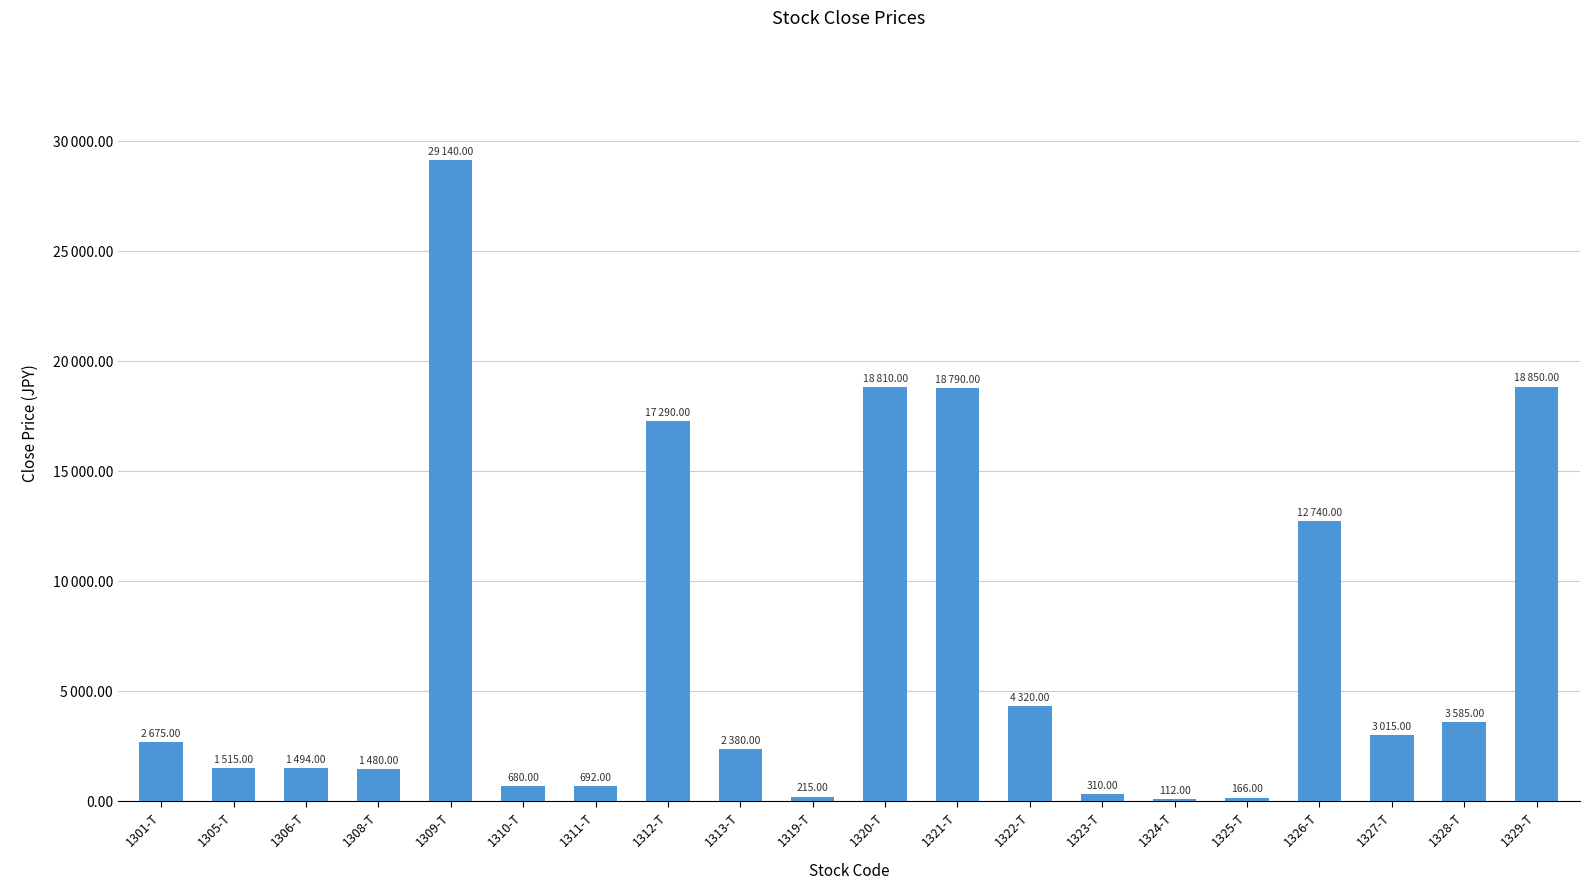

The value at 1327-T is 1413. True or false?

False